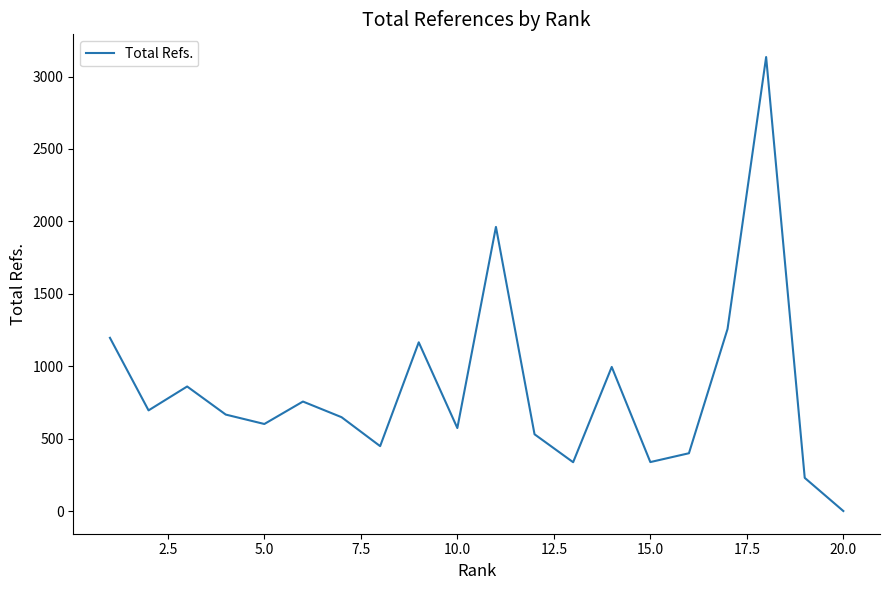

What is the difference between the maximum and minimum values?

3135